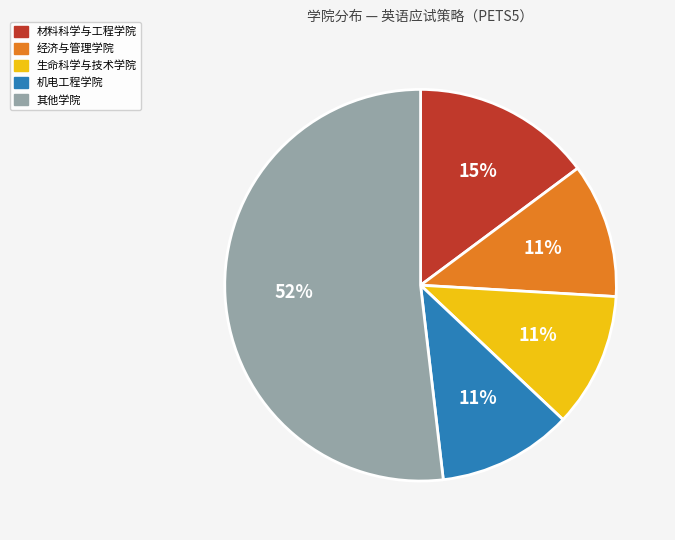

Is there a majority slice in this chart?

Yes